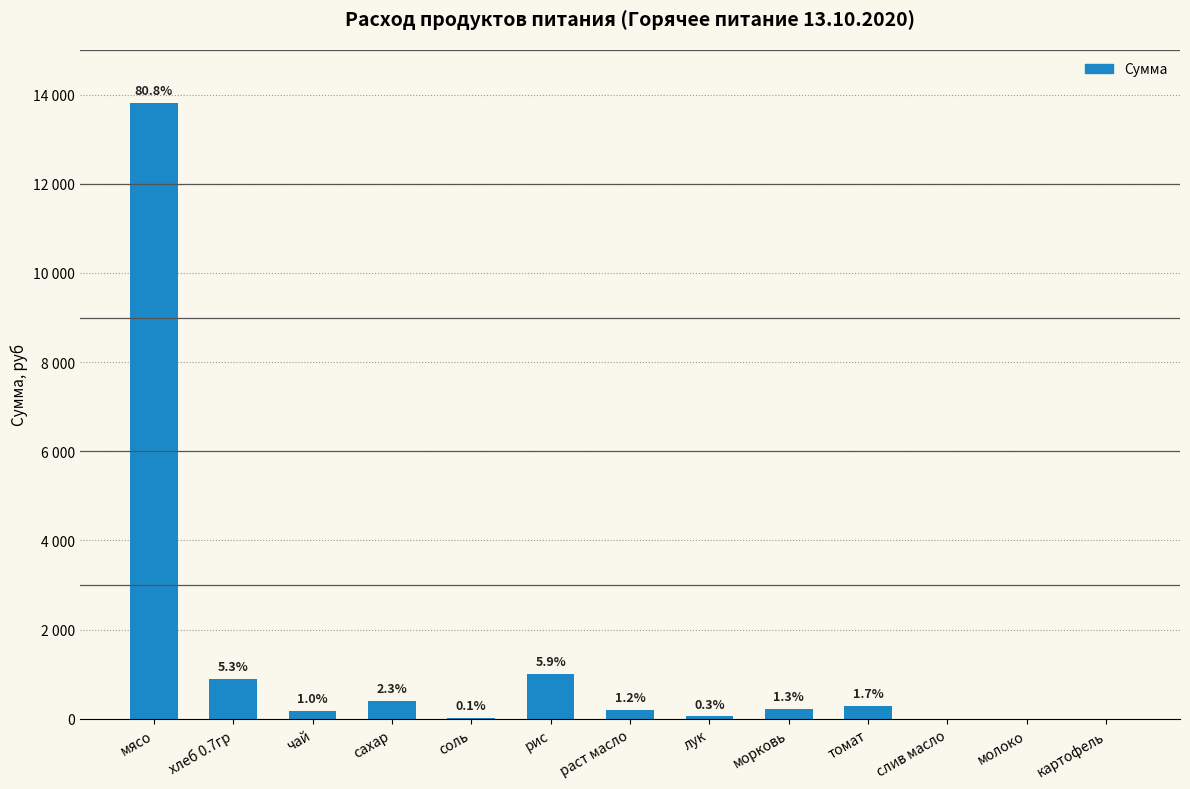

Is it true that the value at томат is 478.7?

False